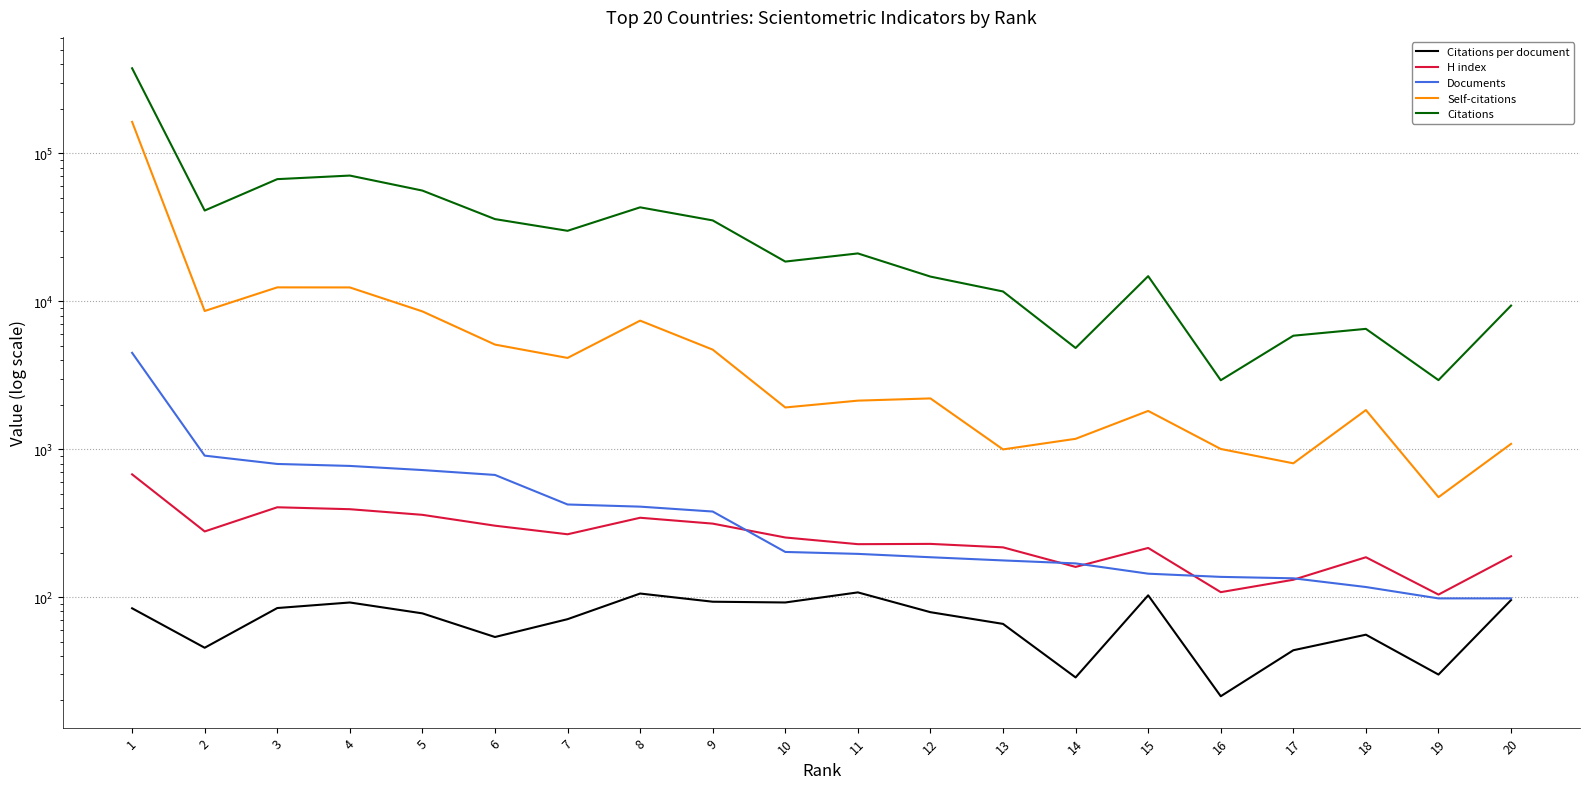

What is the smallest value displayed?

21.4